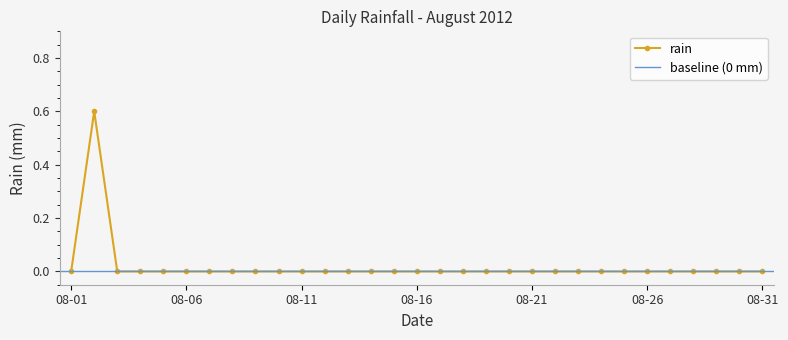

What is the sum of all 2012-08-02 values?

0.6